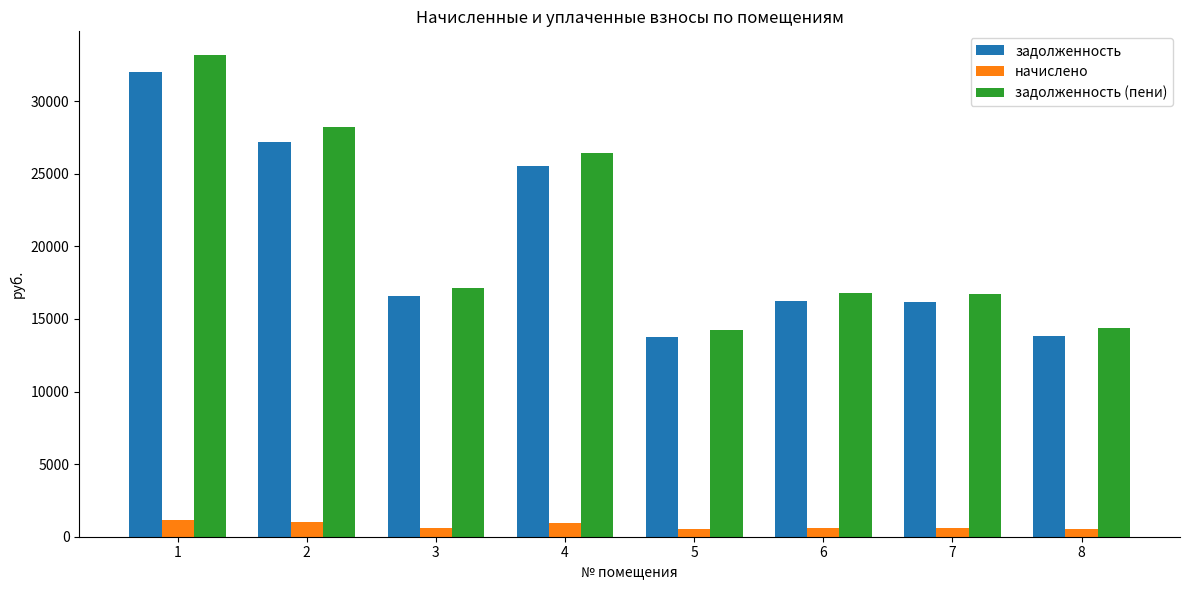

Is the value of задолженность (пени) at 5 greater than the value of задолженность at 4?

No